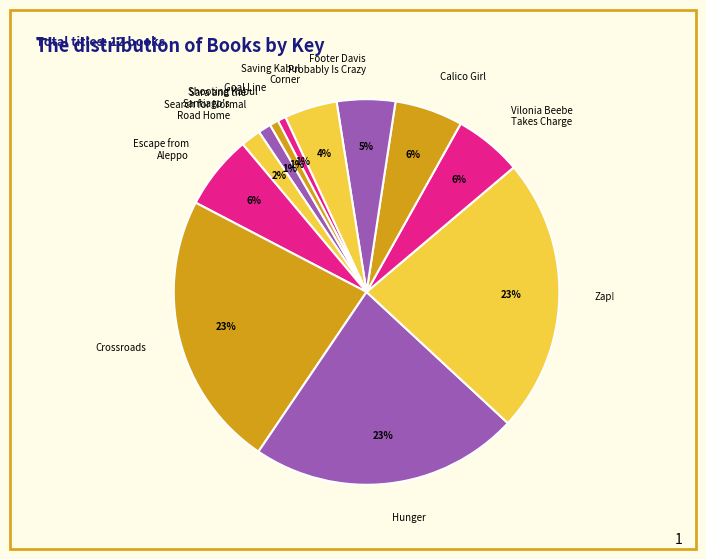

Is the sum of Saving Kabul Corner and Zap! greater than half?

No